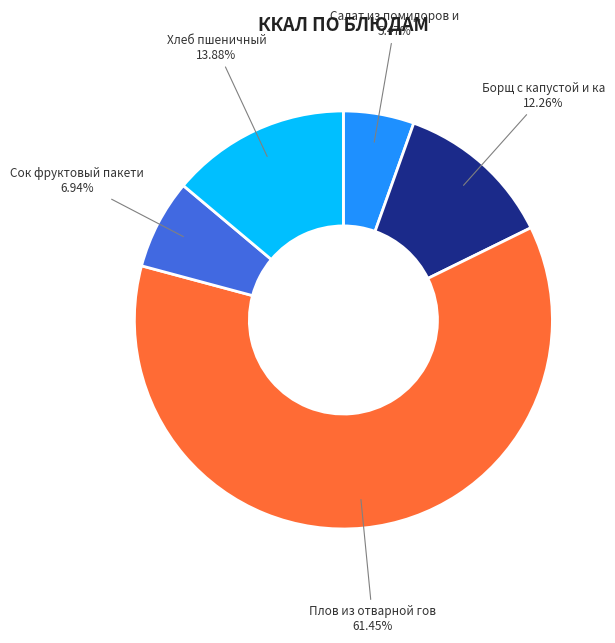

Is there any slice that represents more than half of the pie?

Yes